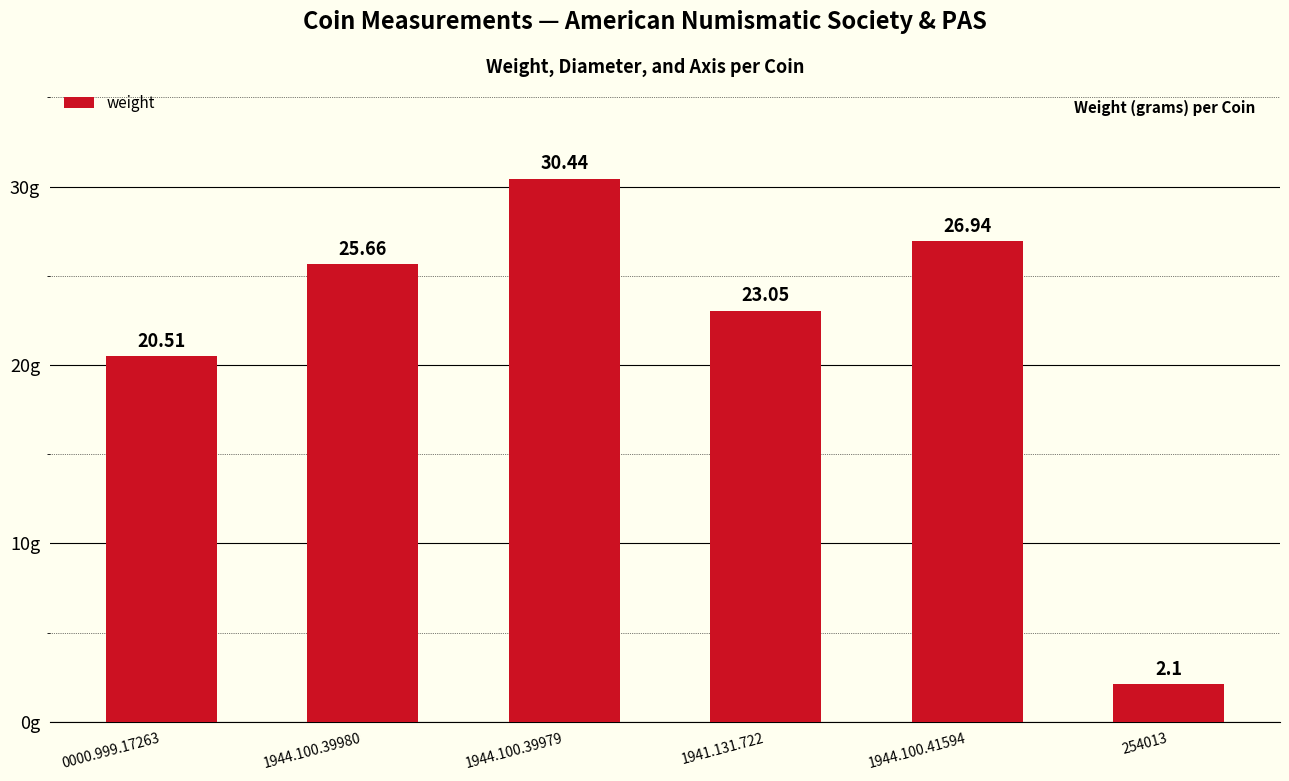

Rank the categories by value from lowest to highest.

254013, 0000.999.17263, 1941.131.722, 1944.100.39980, 1944.100.41594, 1944.100.39979